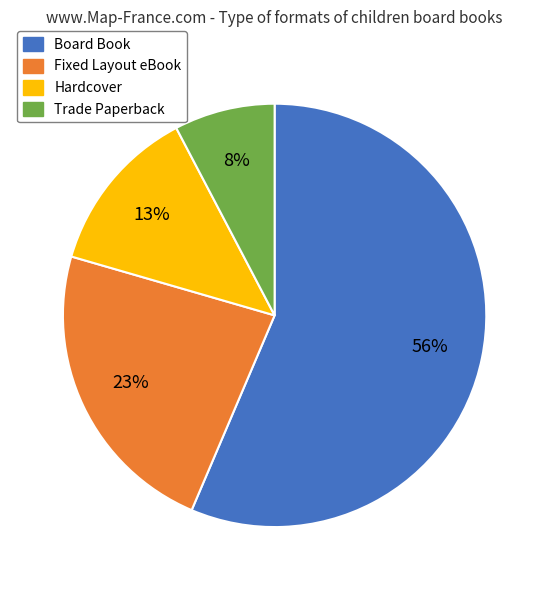

To the nearest percent, what percentage of the pie is Hardcover?

13%